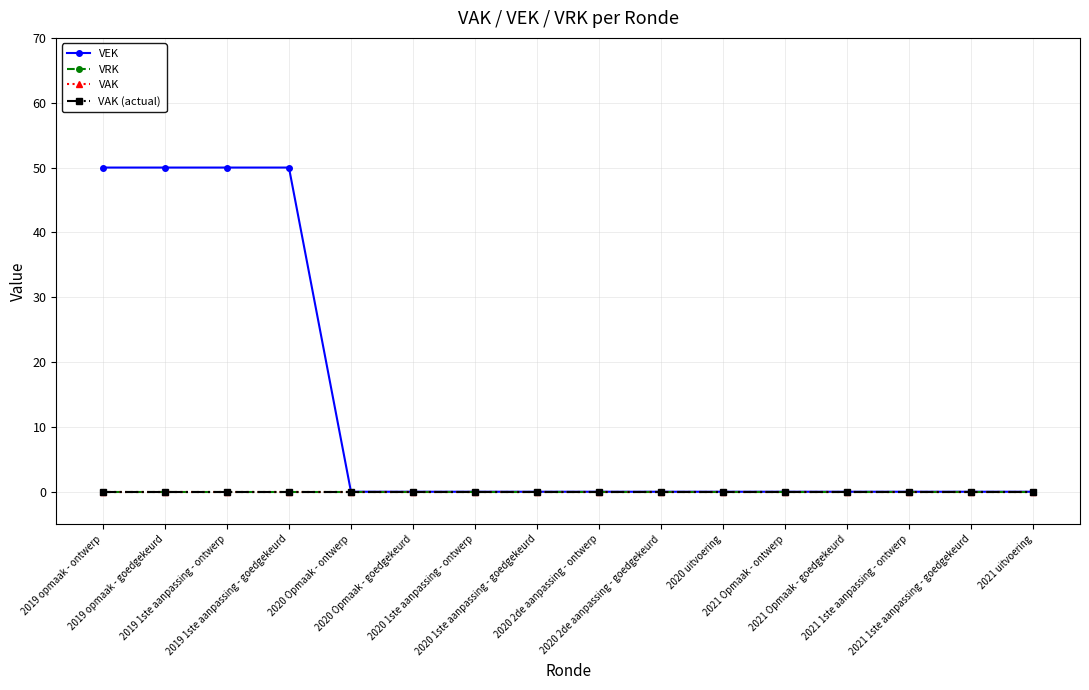

Is the value of VEK at 2021 1ste aanpassing - ontwerp greater than the value of VRK at 2021 1ste aanpassing - goedgekeurd?

No